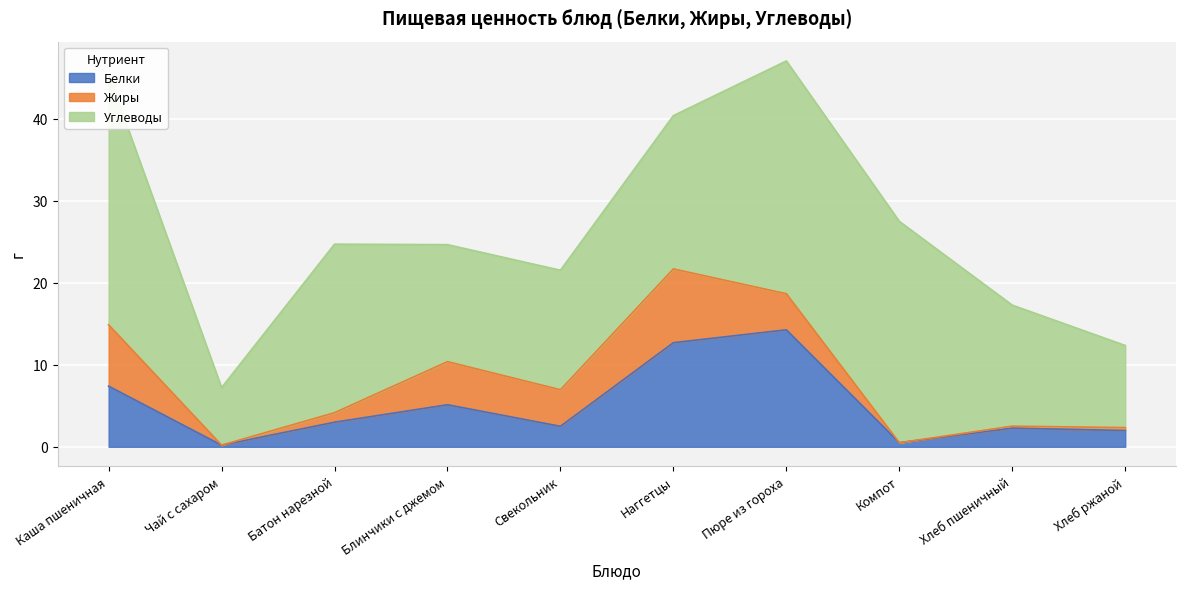

Rank the series by their maximum value, from highest to lowest.

Углеводы, Белки, Жиры